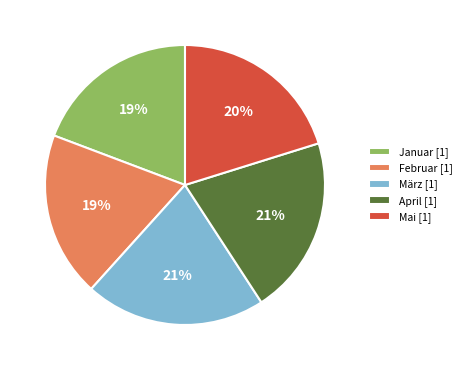

The Mai slice represents 20% of the pie. True or false?

True